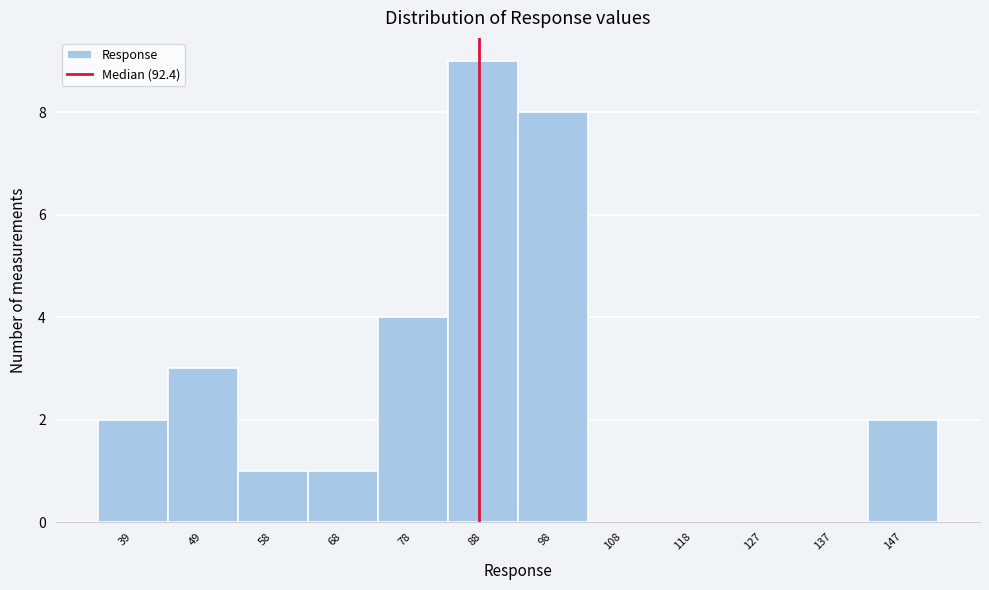

Reading right to left, list all the values displayed in this chart.

147=2	137=0	127=0	118=0	108=0	98=8	88=9	78=4	68=1	58=1	49=3	39=2